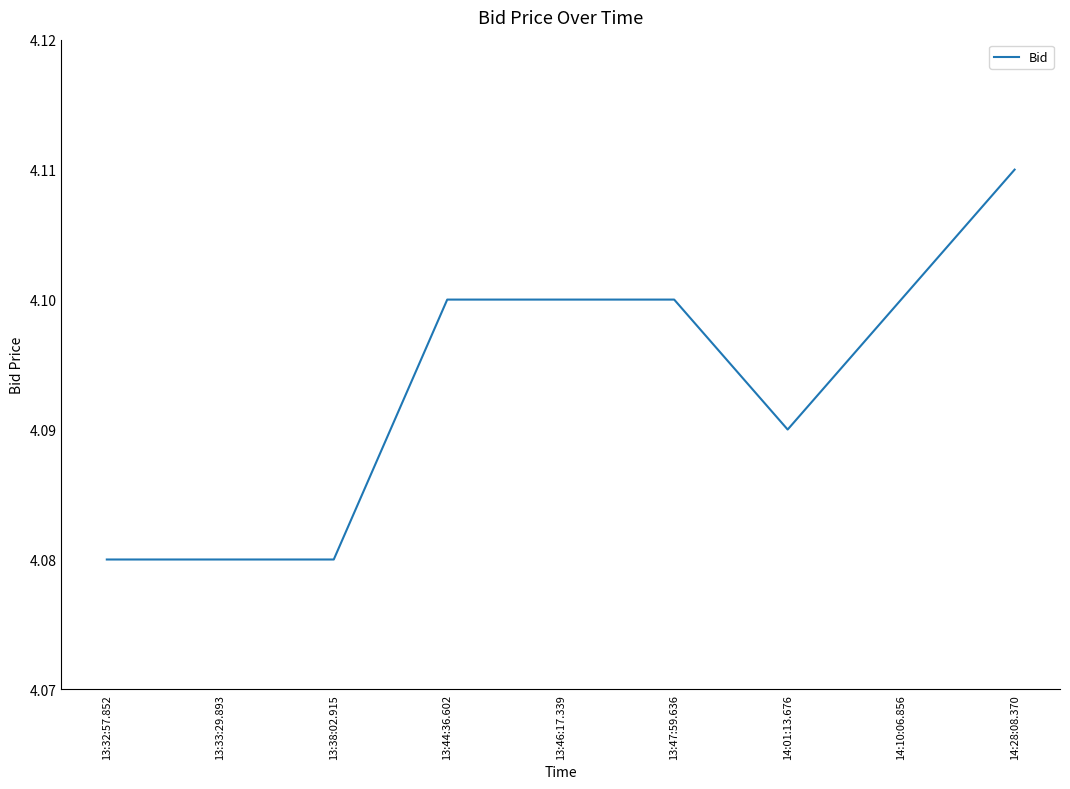

What is the sum of the values at 13:38:02.915 and 14:28:08.370?

8.2